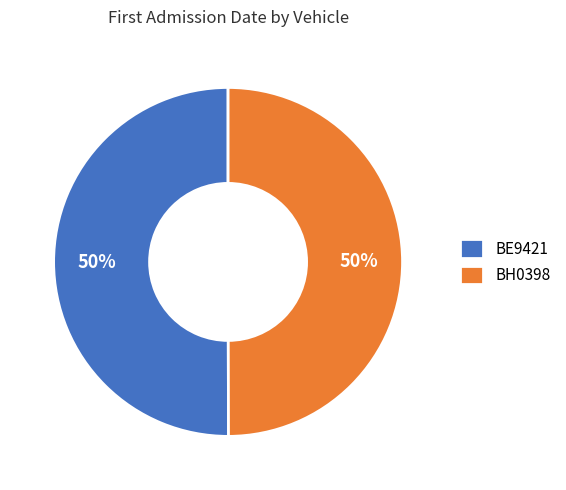

What is the ratio of the value at BE9421 to the value at BH0398?

1.0